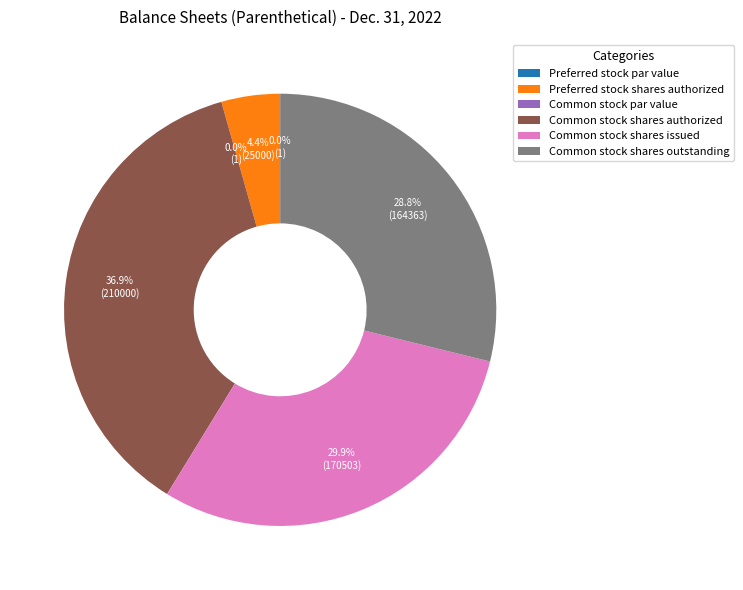

Is there any slice that represents more than half of the pie?

No